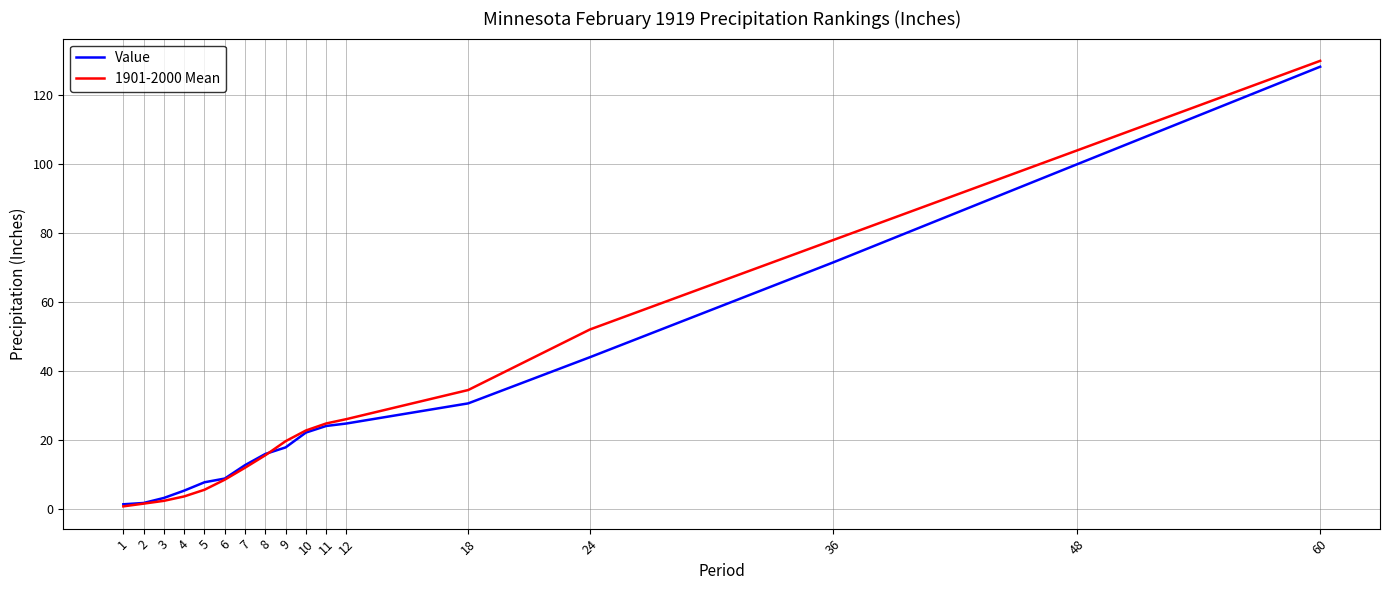

The value of Value at 12 is 7.9. True or false?

False